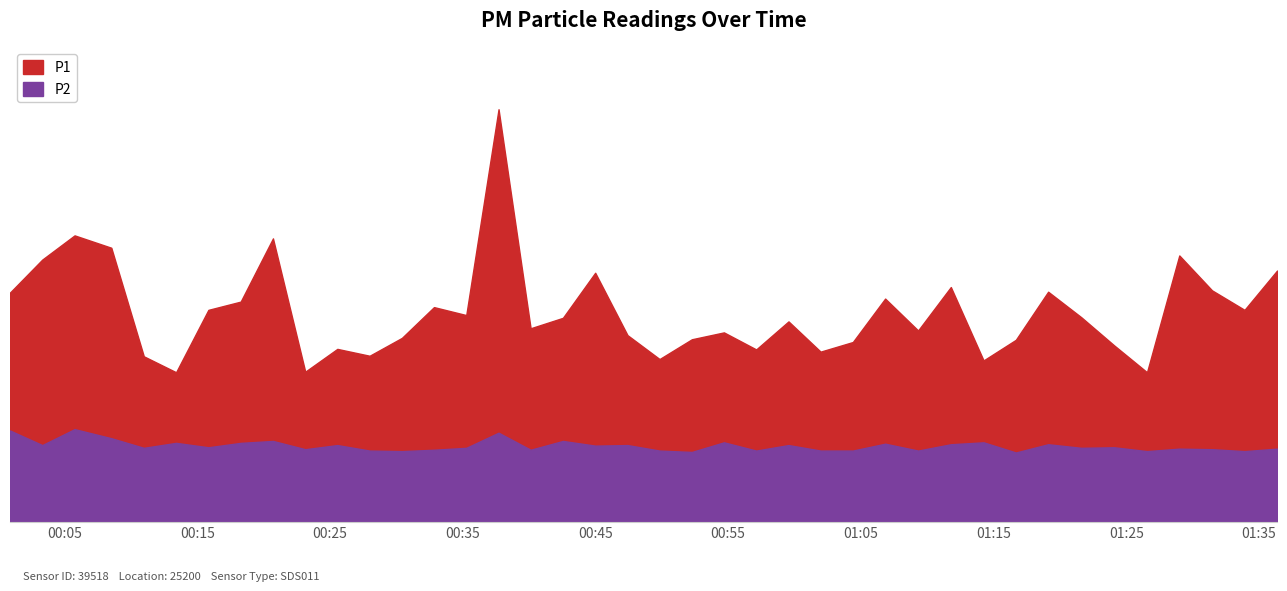

At which label is P1 closest to 10?

2022-11-06T00:08:31